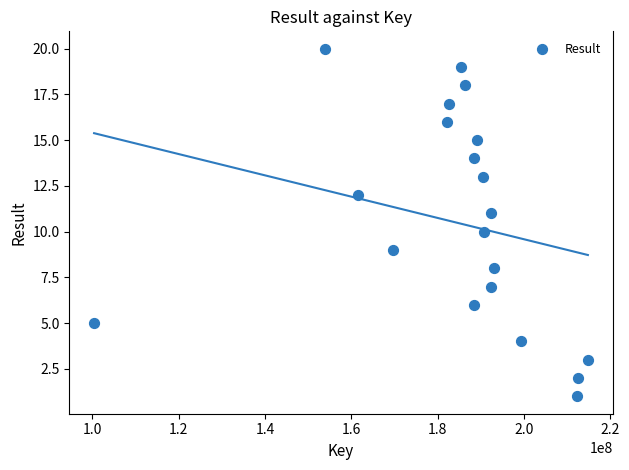

What is the range of Y values (max minus min)?

19